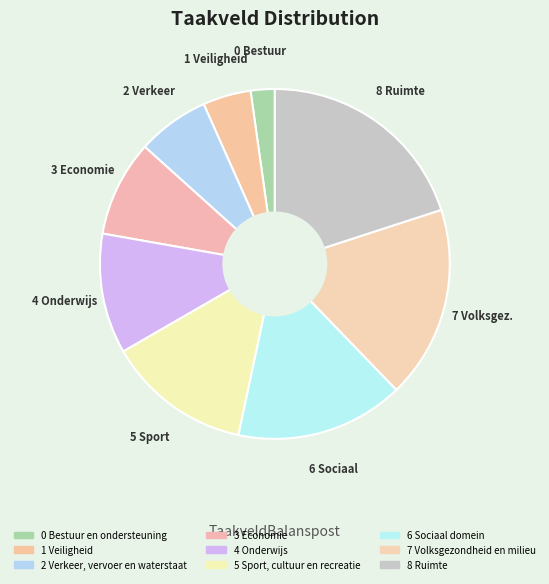

To the nearest percent, what is the combined percentage of 0 Bestuur en ondersteuning and 6 Sociaal domein?

18%